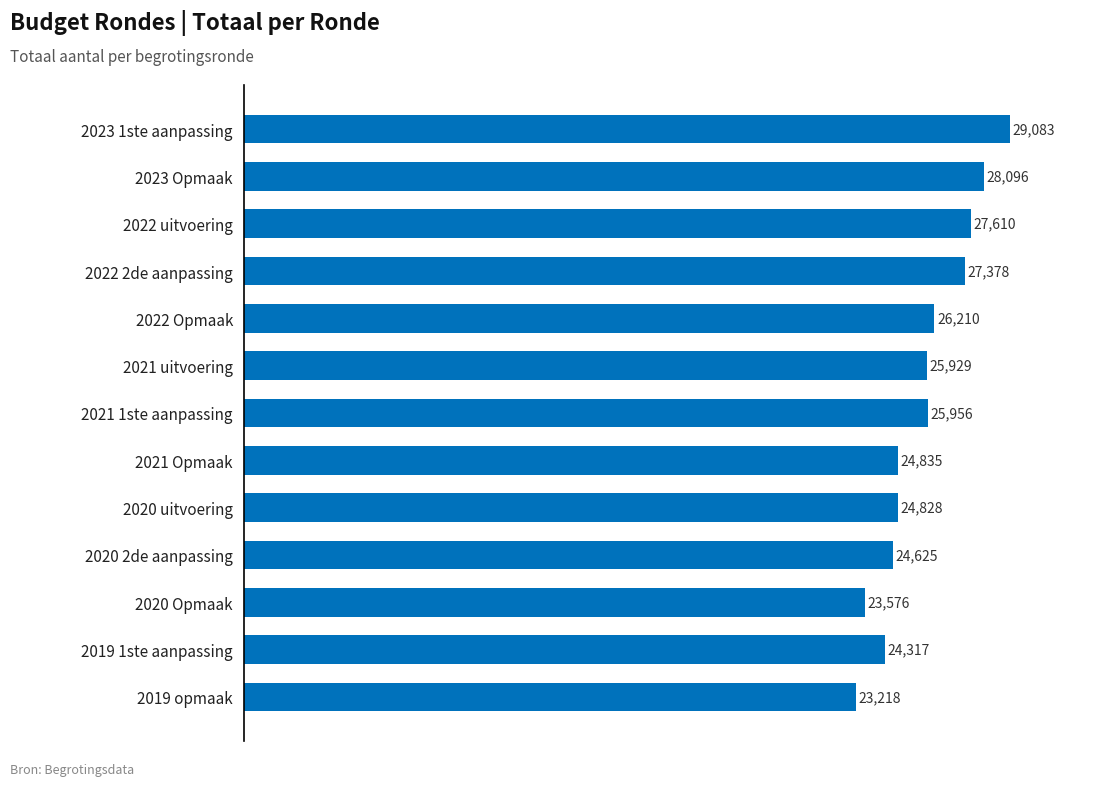

What is the sum of all values?

335661